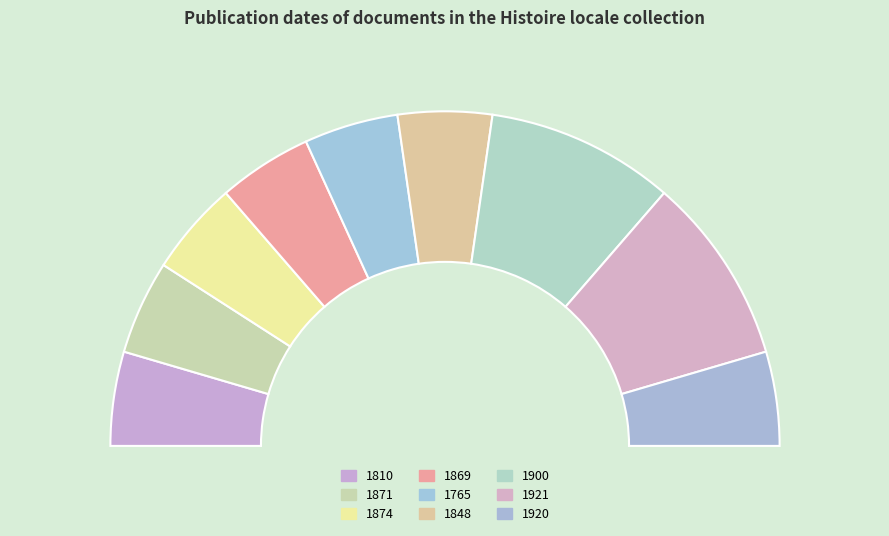

Which slice is the largest?

1900